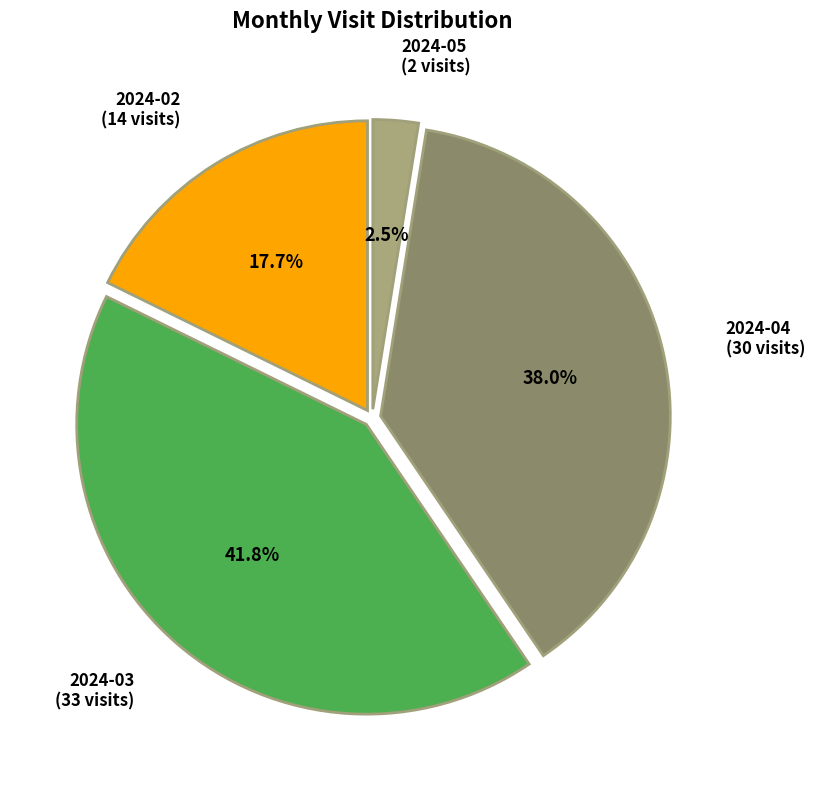

The 2024-04 slice represents 28% of the pie. True or false?

False